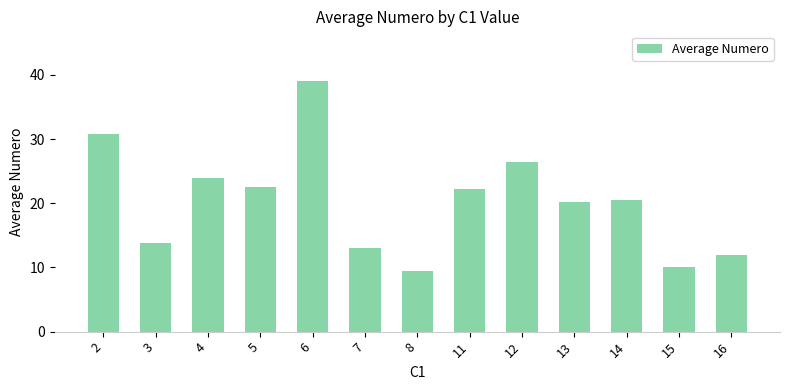

What is the value of the 13th bar from the left?

12.0